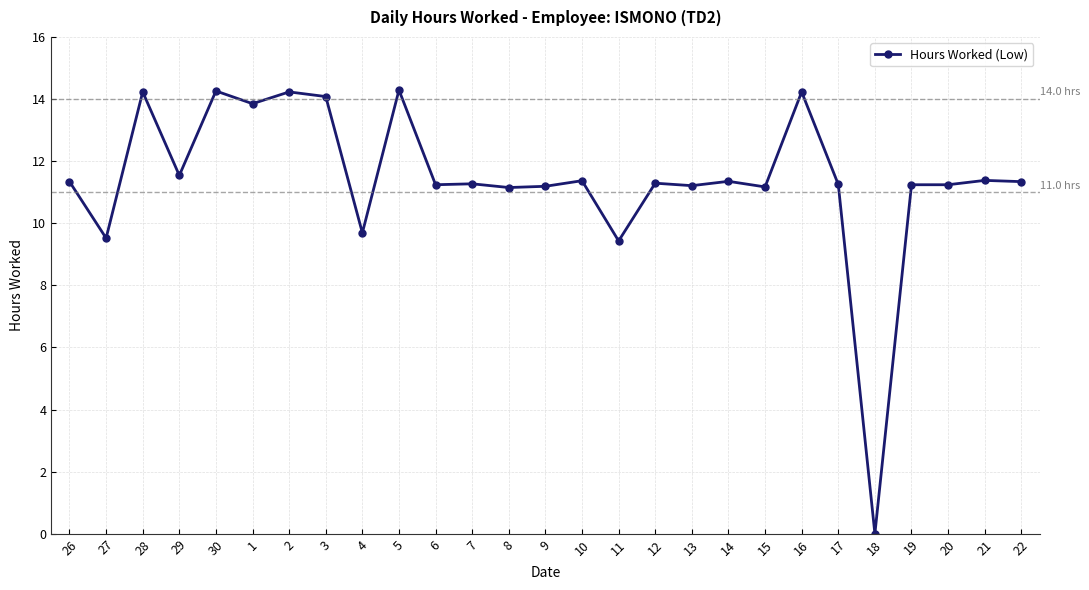

What position from the right is 5?

18